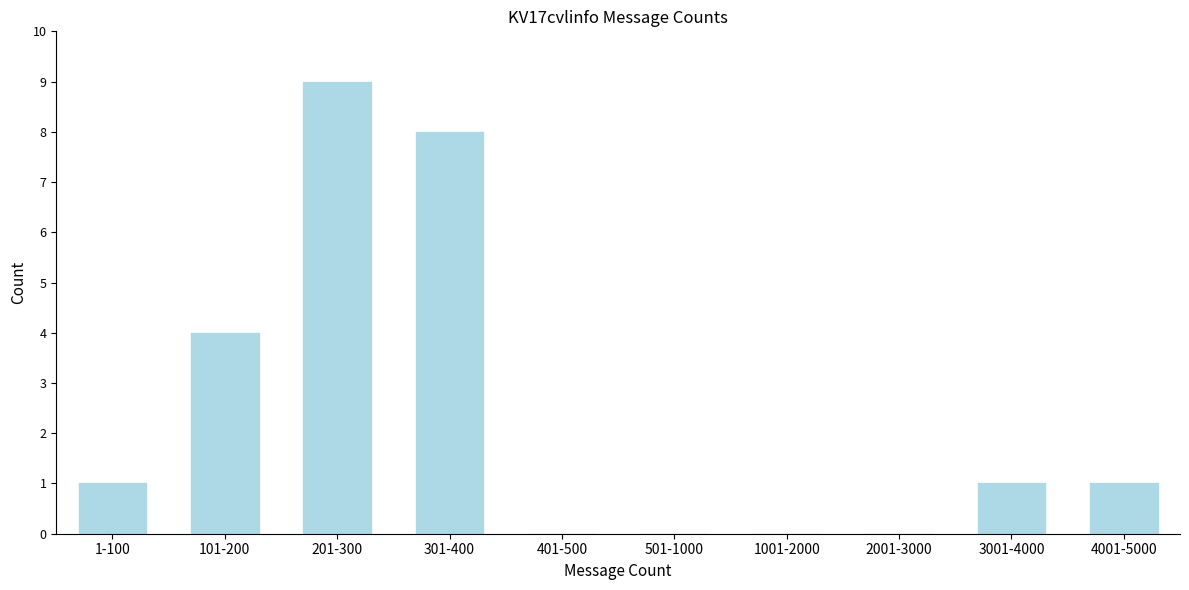

Reading left to right, transcribe all the data shown in this chart.

1-100=1	101-200=4	201-300=9	301-400=8	401-500=0	501-1000=0	1001-2000=0	2001-3000=0	3001-4000=1	4001-5000=1